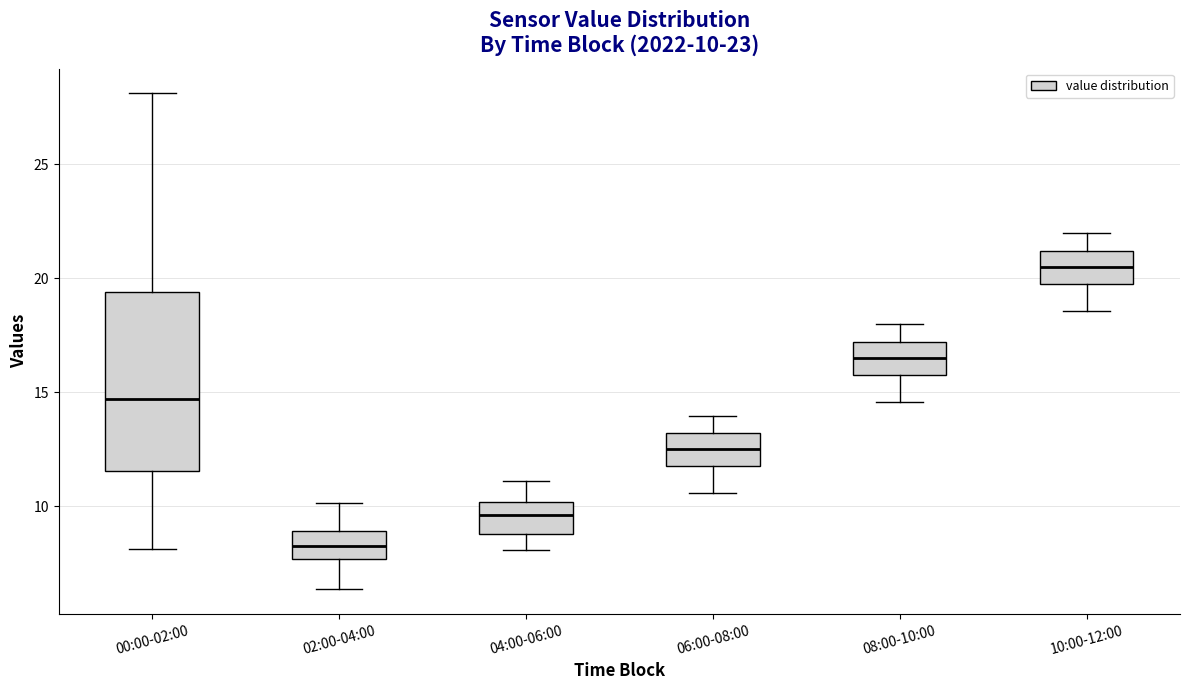

Which box has the highest median line?

10:00-12:00